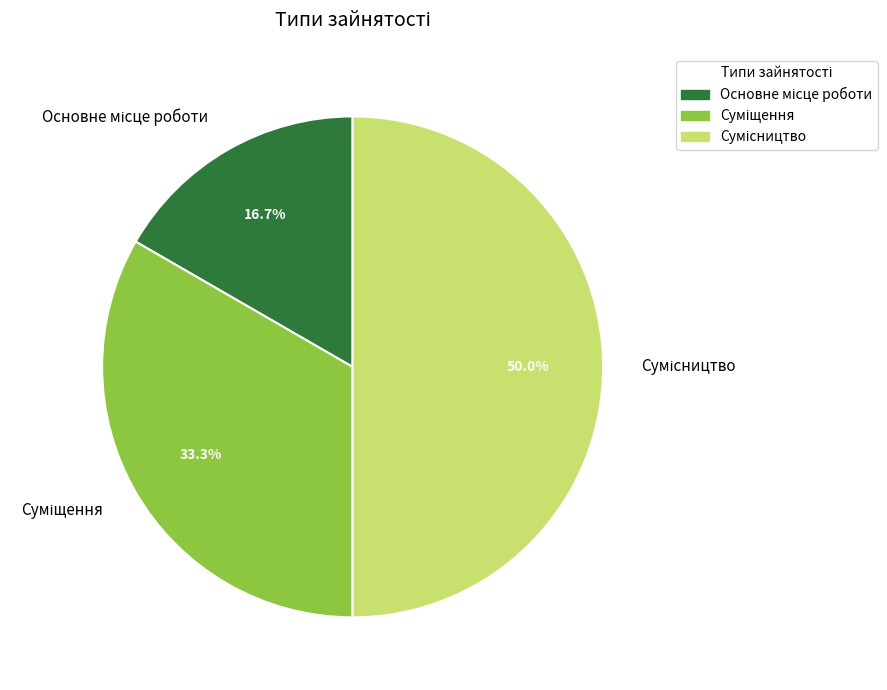

Between Сумісництво and Суміщення, which is larger?

Сумісництво